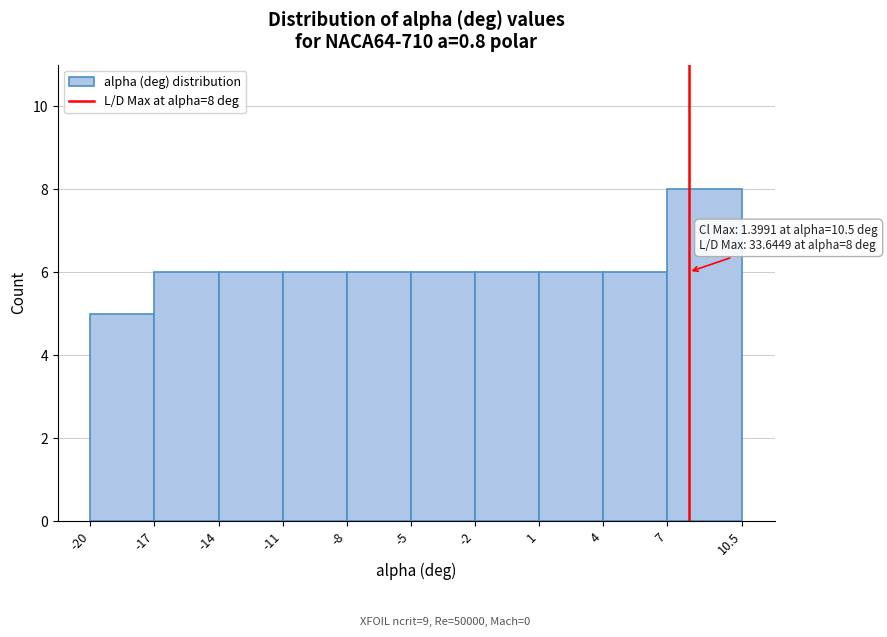

Which range on the x-axis has the tallest bar?

7 to 10.5